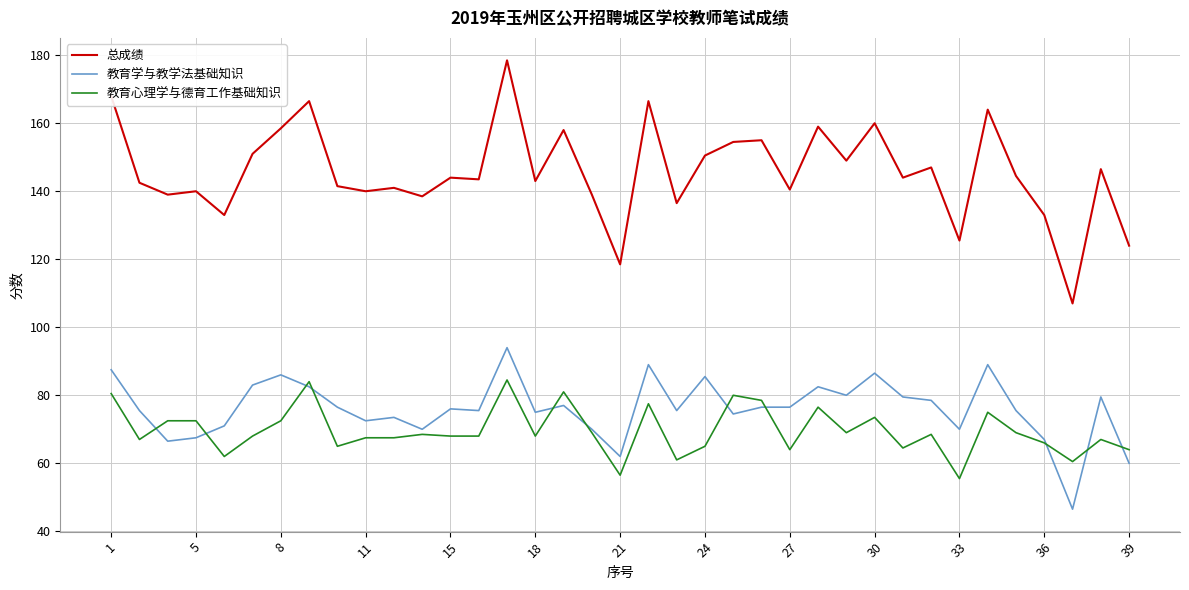

Which series has the largest total across all categories?

总成绩